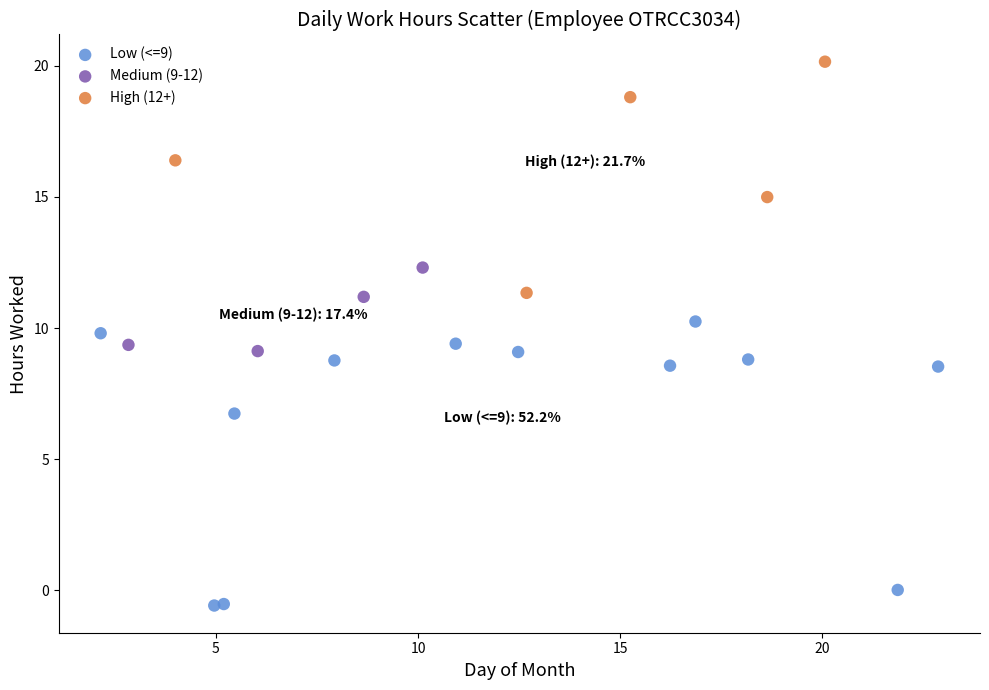

Which series has the widest spread of Y values?

Low (<=9)